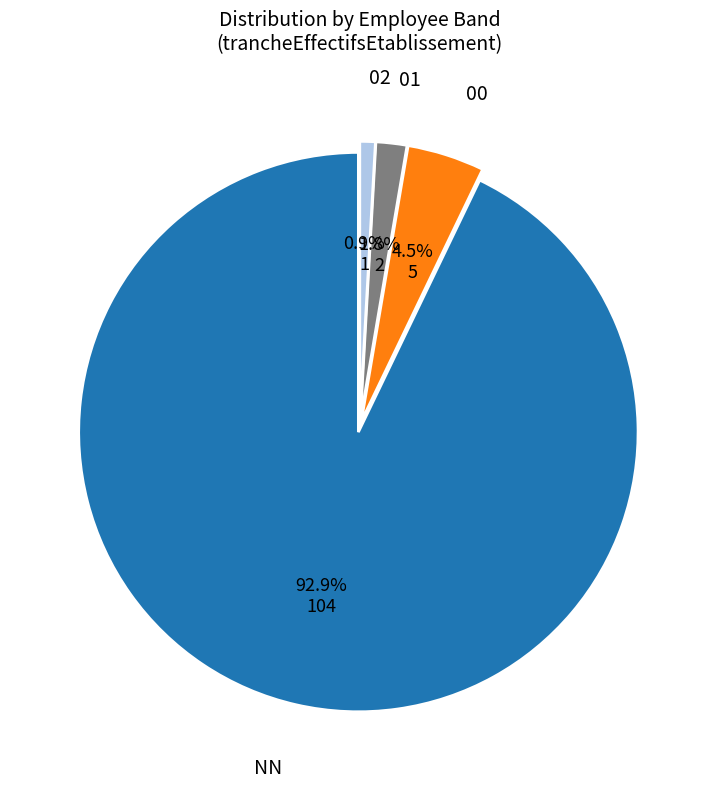

Does any single category account for the majority?

Yes